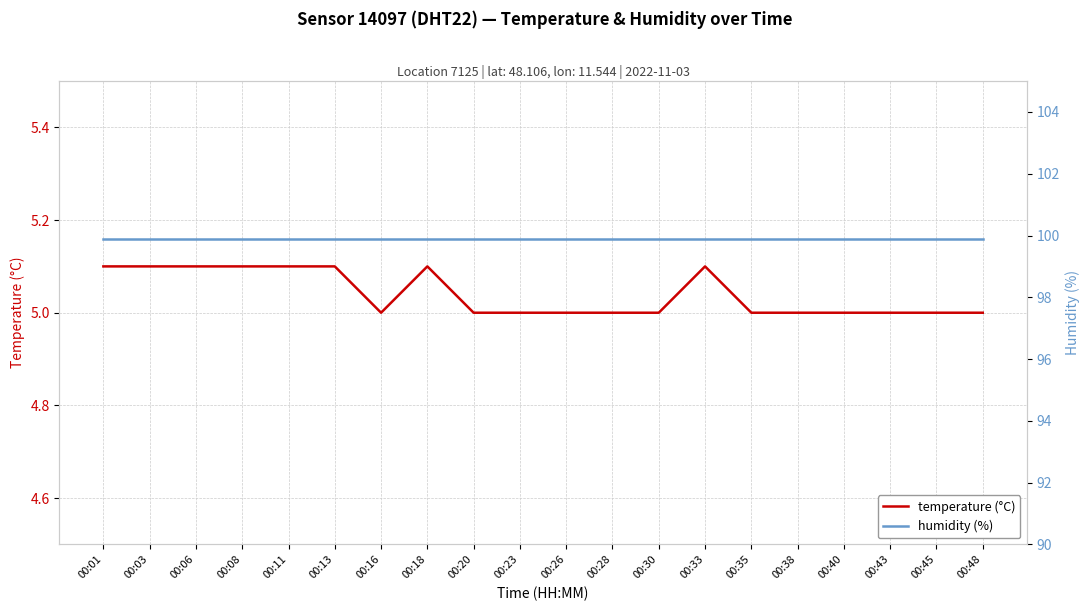

Which category has the highest value across all series?

00:01